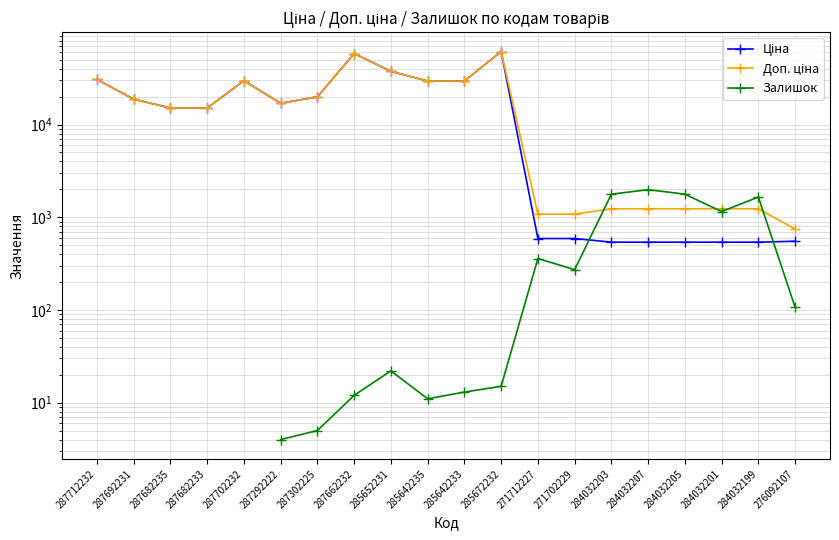

True or false: Доп. ціна and Залишок cross at least once.

True